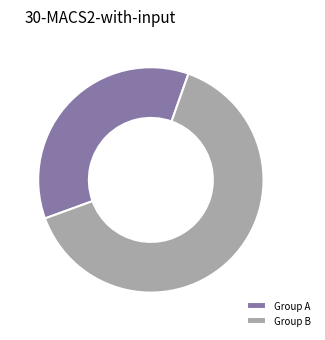

The Group A slice represents 45% of the pie. True or false?

False